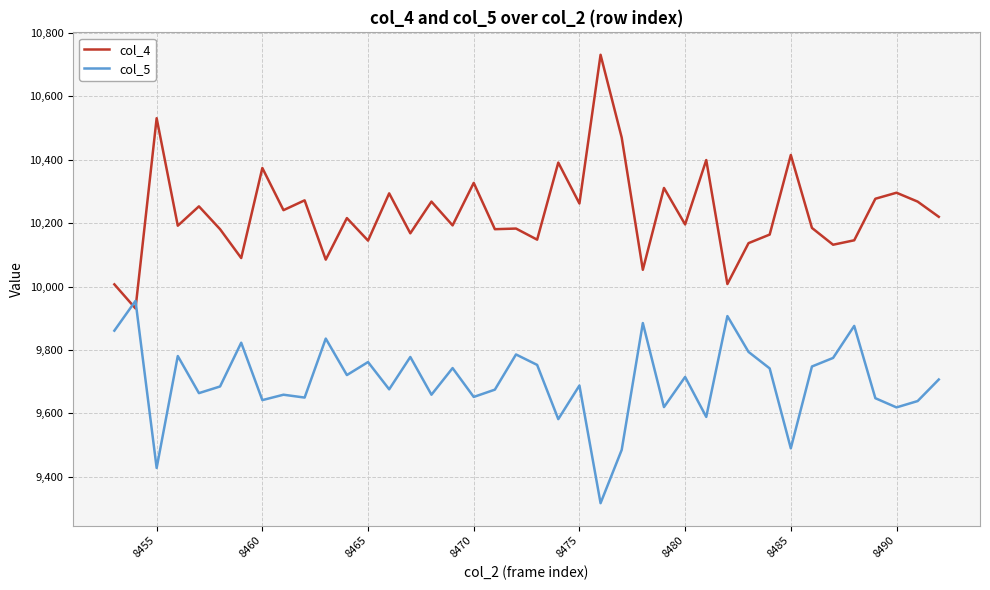

Which series has the largest total across all categories?

col_4